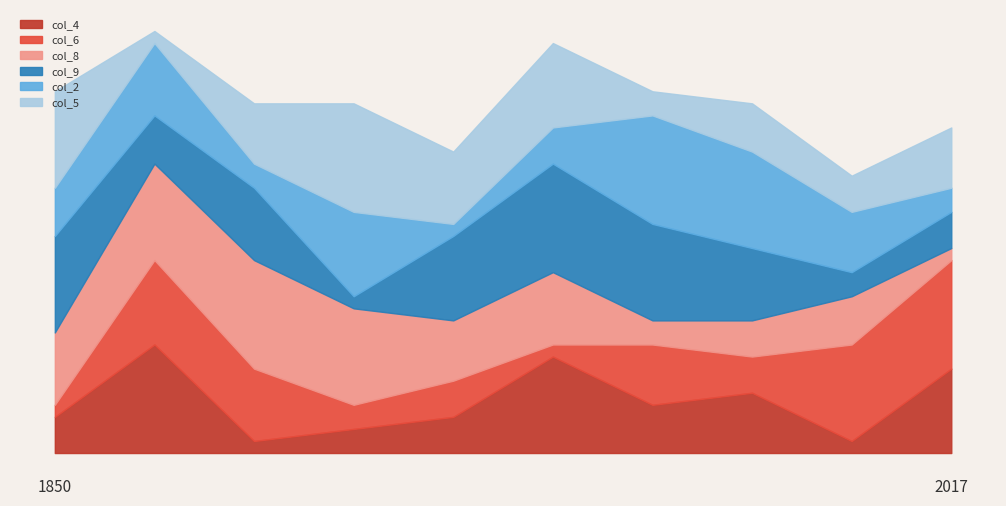

Where is col_2 nearest to the value 5?

2